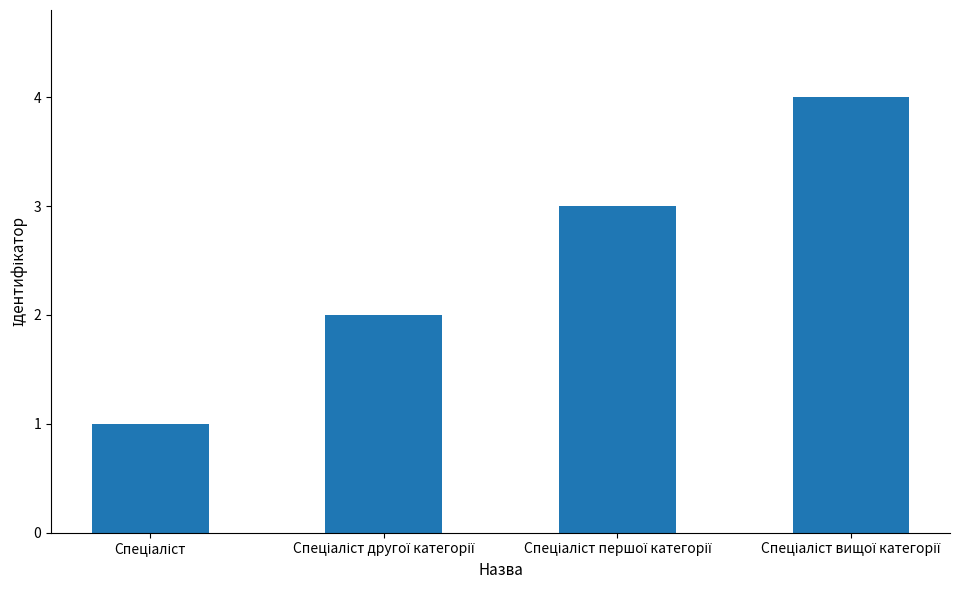

What is the maximum value shown in the chart?

4